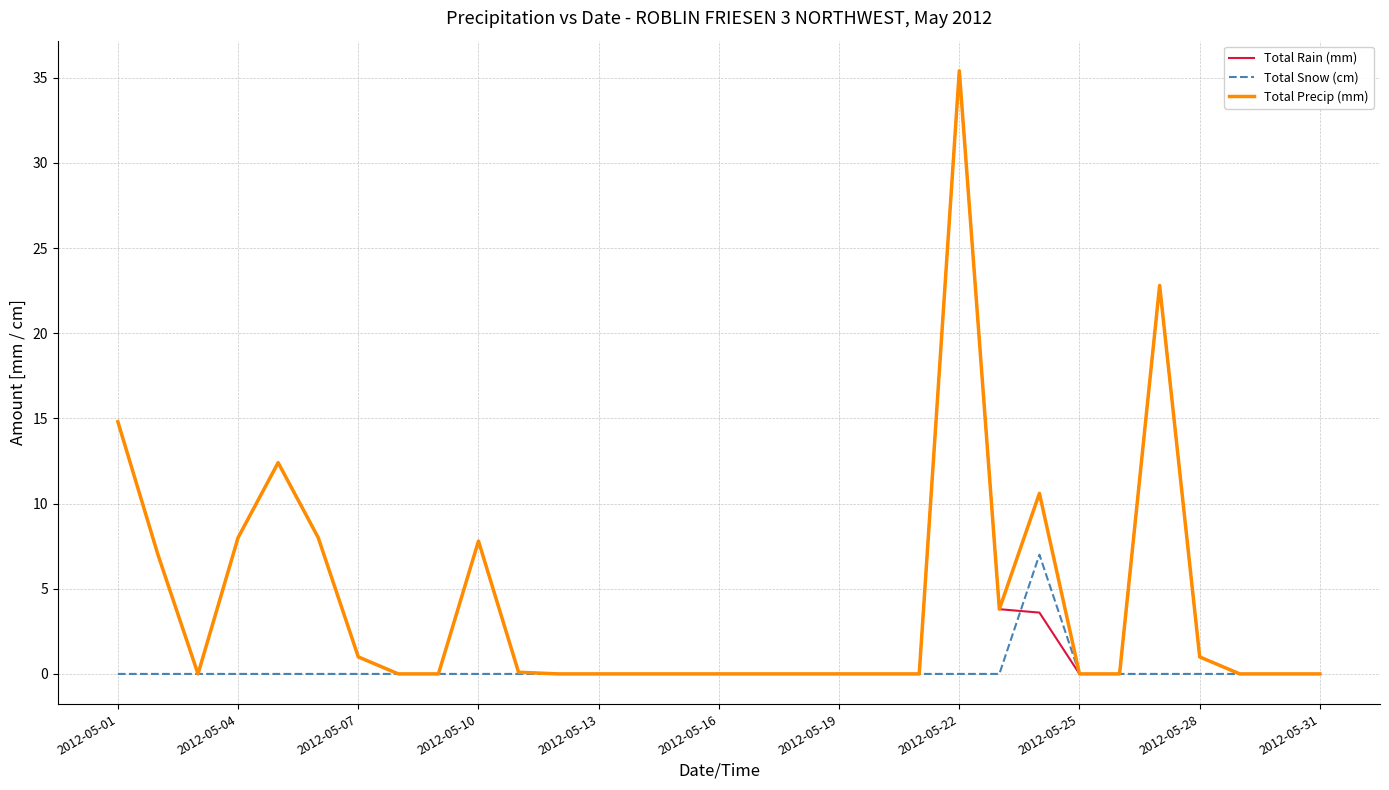

What is the maximum value shown in the chart?

35.4